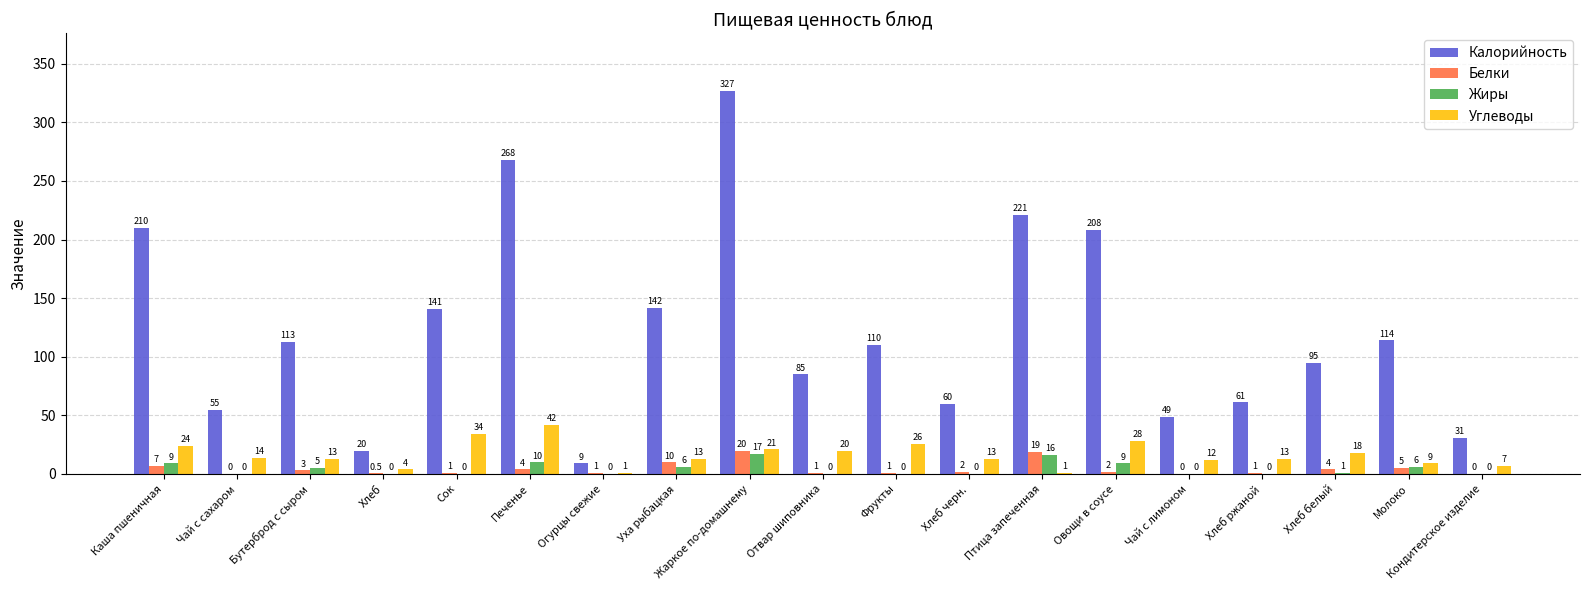

Reading left to right, list all the values displayed in this chart.

Калорийность: Каша пшеничная=210.0	Чай с сахаром=55.0	Бутерброд с сыром=113.0	Хлеб=20.0	Сок=141.0	Печенье=268.0	Огурцы свежие=9.0	Уха рыбацкая=142.0	Жаркое по-домашнему=327.0	Отвар шиповника=85.0	Фрукты=110.0	Хлеб черн.=60.0	Птица запеченная=221.0	Овощи в соусе=208.0	Чай с лимоном=49.0	Хлеб ржаной=61.0	Хлеб белый=95.0	Молоко=114.0	Кондитерское изделие=31.0
Белки: Каша пшеничная=7.0	Чай с сахаром=0.0	Бутерброд с сыром=3.0	Хлеб=0.5	Сок=1.0	Печенье=4.0	Огурцы свежие=1.0	Уха рыбацкая=10.0	Жаркое по-домашнему=20.0	Отвар шиповника=1.0	Фрукты=1.0	Хлеб черн.=2.0	Птица запеченная=19.0	Овощи в соусе=2.0	Чай с лимоном=0.0	Хлеб ржаной=1.0	Хлеб белый=4.0	Молоко=5.0	Кондитерское изделие=0.0
Жиры: Каша пшеничная=9.0	Чай с сахаром=0.0	Бутерброд с сыром=5.0	Хлеб=0.0	Сок=0.0	Печенье=10.0	Огурцы свежие=0.0	Уха рыбацкая=6.0	Жаркое по-домашнему=17.0	Отвар шиповника=0.0	Фрукты=0.0	Хлеб черн.=0.0	Птица запеченная=16.0	Овощи в соусе=9.0	Чай с лимоном=0.0	Хлеб ржаной=0.0	Хлеб белый=1.0	Молоко=6.0	Кондитерское изделие=0.0
Углеводы: Каша пшеничная=24.0	Чай с сахаром=14.0	Бутерброд с сыром=13.0	Хлеб=4.0	Сок=34.0	Печенье=42.0	Огурцы свежие=1.0	Уха рыбацкая=13.0	Жаркое по-домашнему=21.0	Отвар шиповника=20.0	Фрукты=26.0	Хлеб черн.=13.0	Птица запеченная=1.0	Овощи в соусе=28.0	Чай с лимоном=12.0	Хлеб ржаной=13.0	Хлеб белый=18.0	Молоко=9.0	Кондитерское изделие=7.0